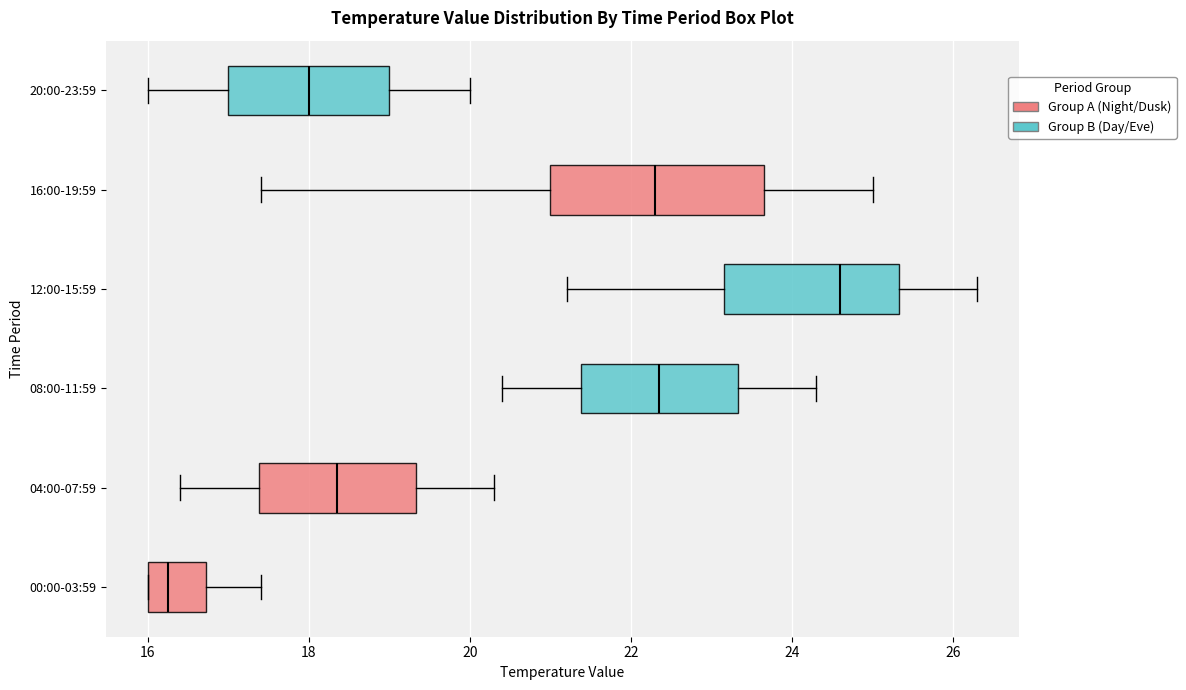

Reading bottom to top, read every box against the x-axis: the position of its median line, the range the box covers, and the ends of its whiskers. The values are not printed on the chart, so give them approximately, as read against the axis.

00:00-03:59: median 16.2, box 16.0 to 16.8, whiskers 16.0 to 17.4
04:00-07:59: median 18.4, box 17.4 to 19.4, whiskers 16.4 to 20.4
08:00-11:59: median 22.4, box 21.4 to 23.4, whiskers 20.4 to 24.4
12:00-15:59: median 24.6, box 23.2 to 25.4, whiskers 21.2 to 26.4
16:00-19:59: median 22.4, box 21.0 to 23.6, whiskers 17.4 to 25.0
20:00-23:59: median 18.0, box 17.0 to 19.0, whiskers 16.0 to 20.0